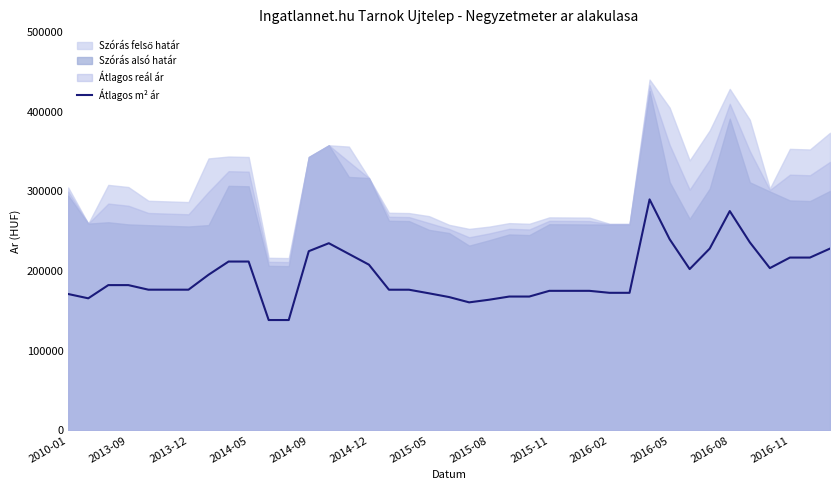

What is the minimum value for Átlagos m² ár?

138571